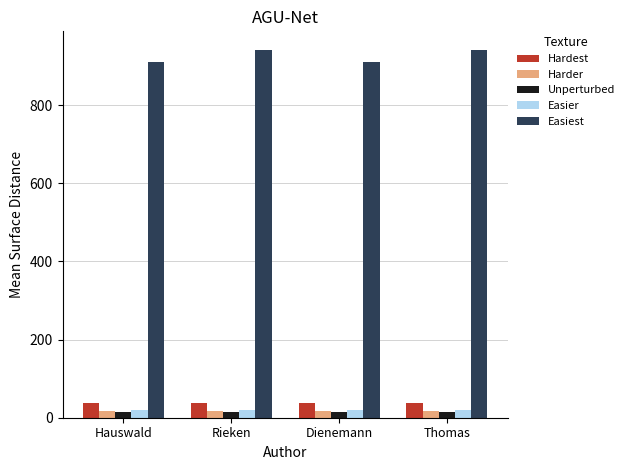

At how many categories does at least one series exceed 169?

4